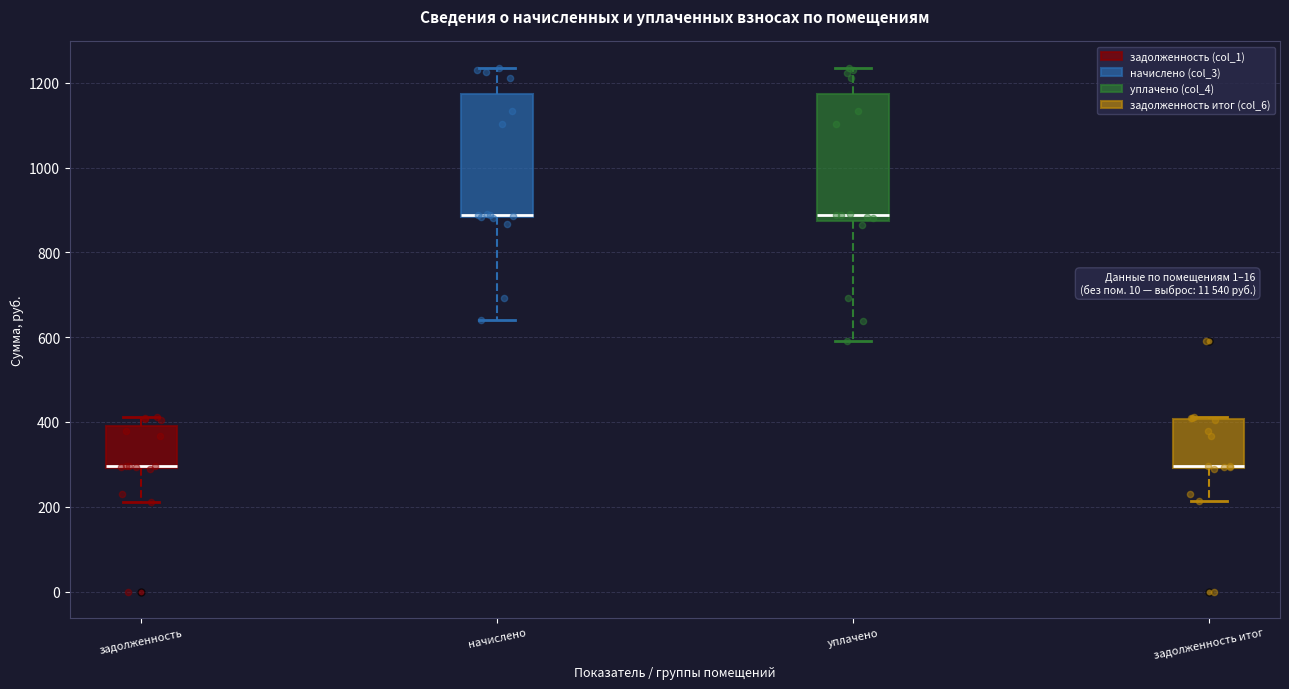

Reading left to right, transcribe this box plot: for each box, give where its median line is, the range the box spans, and where its two whiskers end, as read against the y-axis. The values are not printed on the chart, so give them approximately, as read against the axis.

задолженность: median 300, box 300 to 400, whiskers 220 to 420
начислено: median 880 (drawn on the box's lower edge), box 880 to 1180, whiskers 640 to 1240
уплачено: median 880 (just above the box's lower edge), box 880 to 1180, whiskers 600 to 1240
задолженность итог: median 300 (drawn on the box's lower edge), box 300 to 400, whiskers 220 to 420